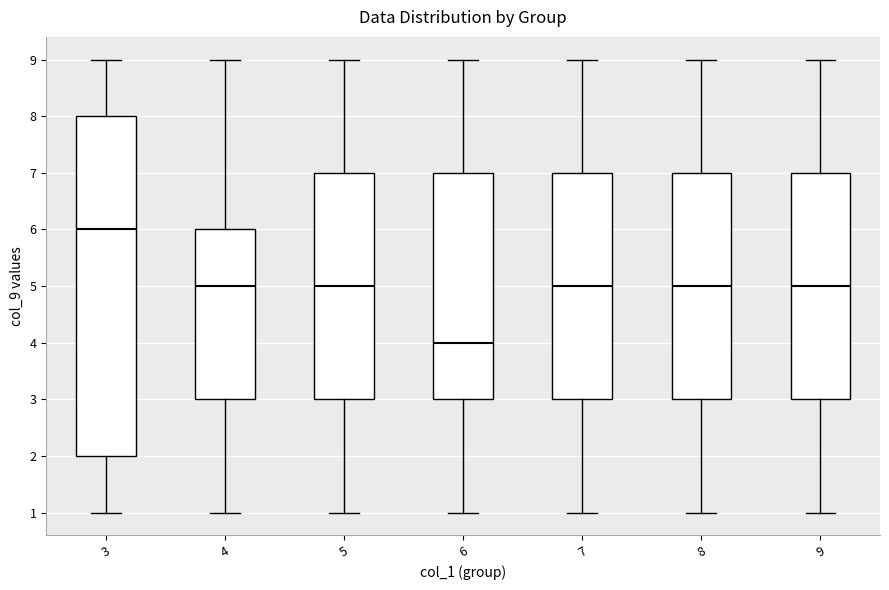

Reading left to right, transcribe this box plot: for each box, give where its median line is, the range the box spans, and where its two whiskers end, as read against the y-axis. The values are not printed on the chart, so give them approximately, as read against the axis.

3: median 6, box 2 to 8, whiskers 1 to 9
4: median 5, box 3 to 6, whiskers 1 to 9
5: median 5, box 3 to 7, whiskers 1 to 9
6: median 4, box 3 to 7, whiskers 1 to 9
7: median 5, box 3 to 7, whiskers 1 to 9
8: median 5, box 3 to 7, whiskers 1 to 9
9: median 5, box 3 to 7, whiskers 1 to 9